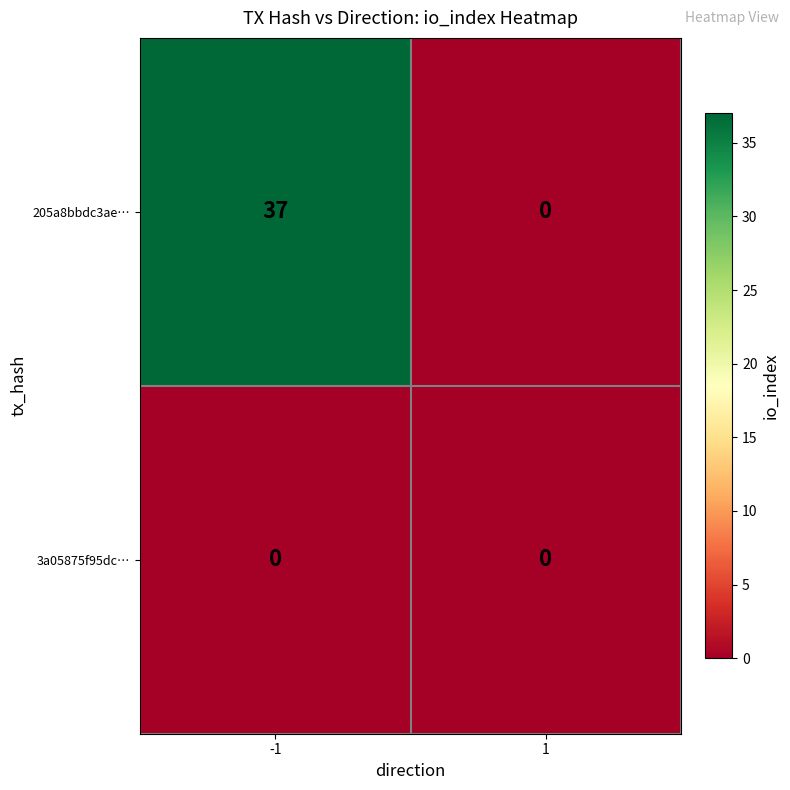

At which category is the sum across all series the highest?

-1